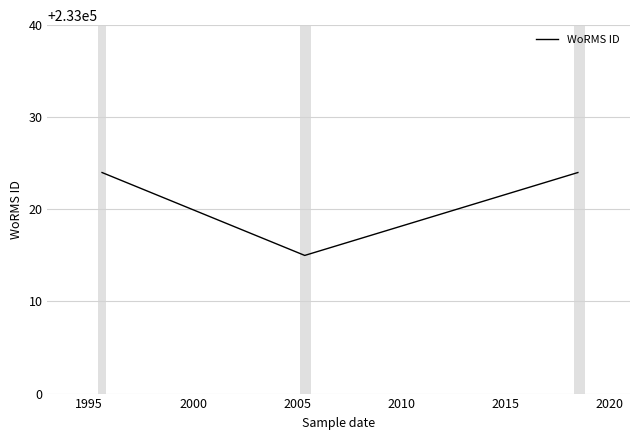

What is the average value?

233021